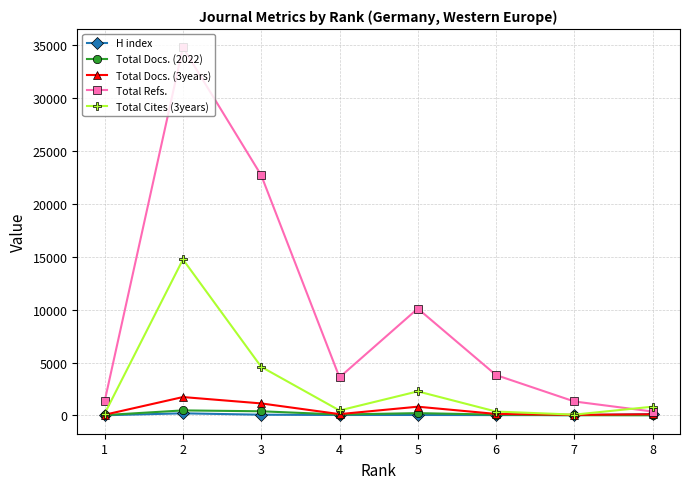

How many series are shown in this chart?

5